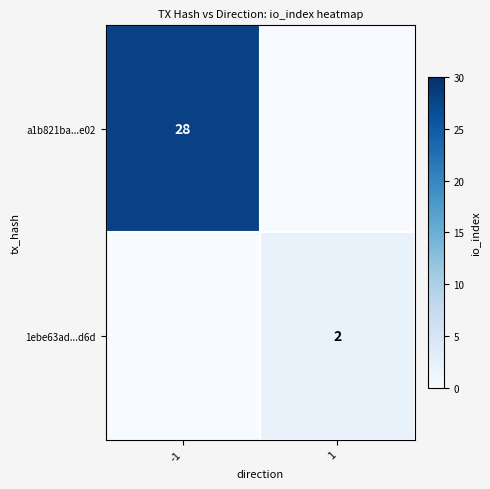

What is the spread (max minus min) of values at 1?

2